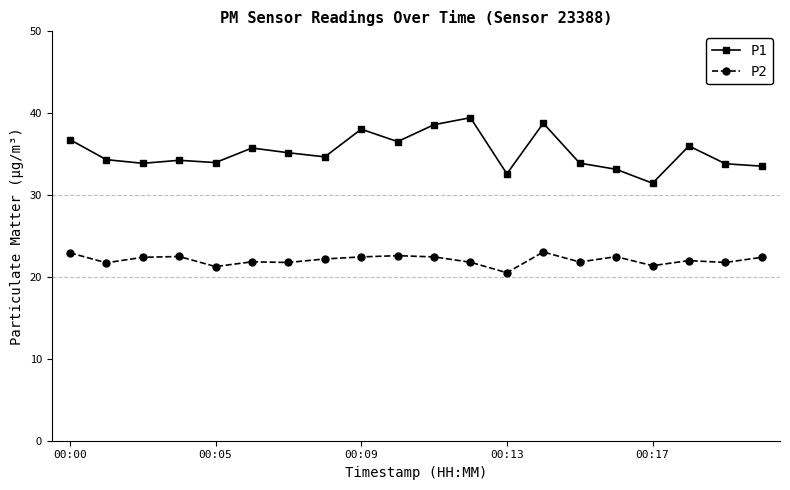

True or false: P1 has more than 1 points higher than both neighbors.

True